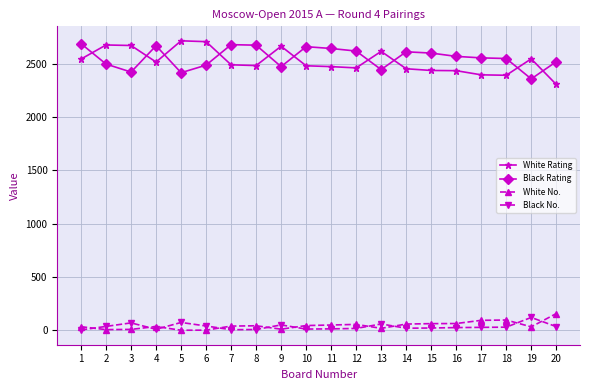

How many lines are shown in the chart?

4